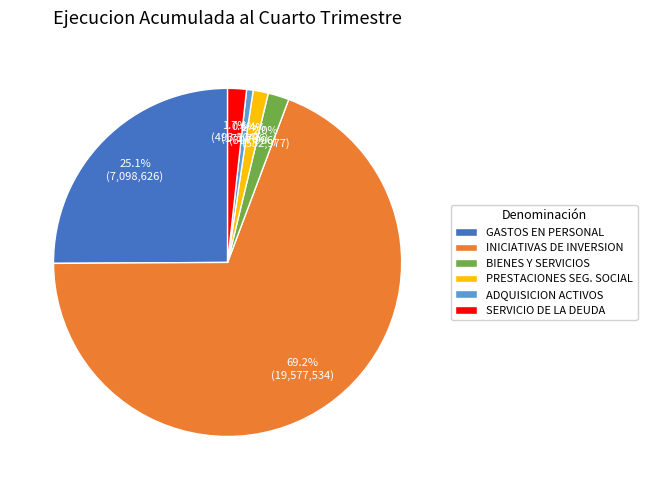

Which category has the biggest portion of the pie?

INICIATIVAS DE INVERSION